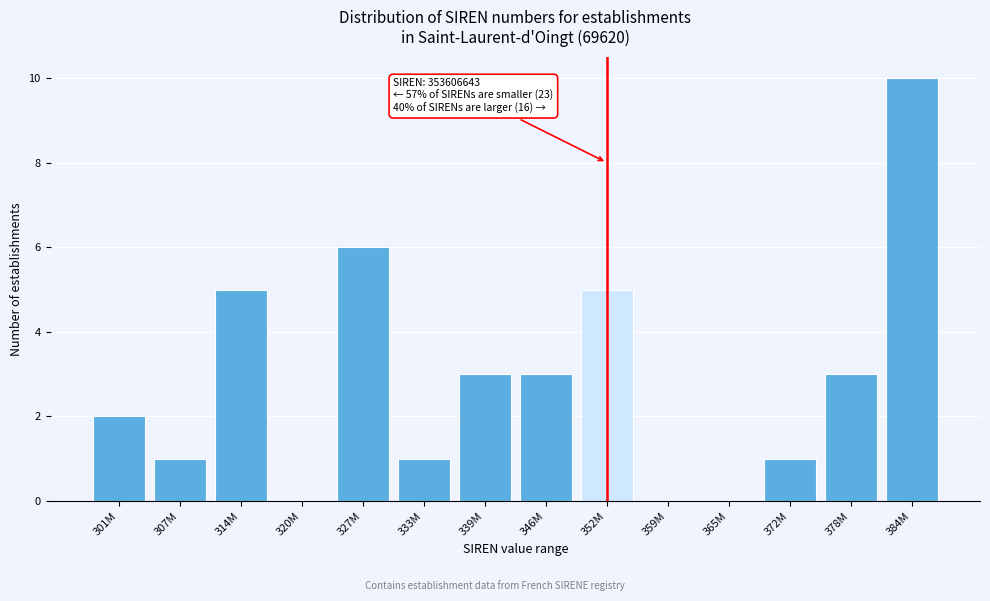

Reading right to left, extract all data points from this chart.

384M=10	378M=3	372M=1	365M=0	359M=0	352M=5	346M=3	339M=3	333M=1	327M=6	320M=0	314M=5	307M=1	301M=2